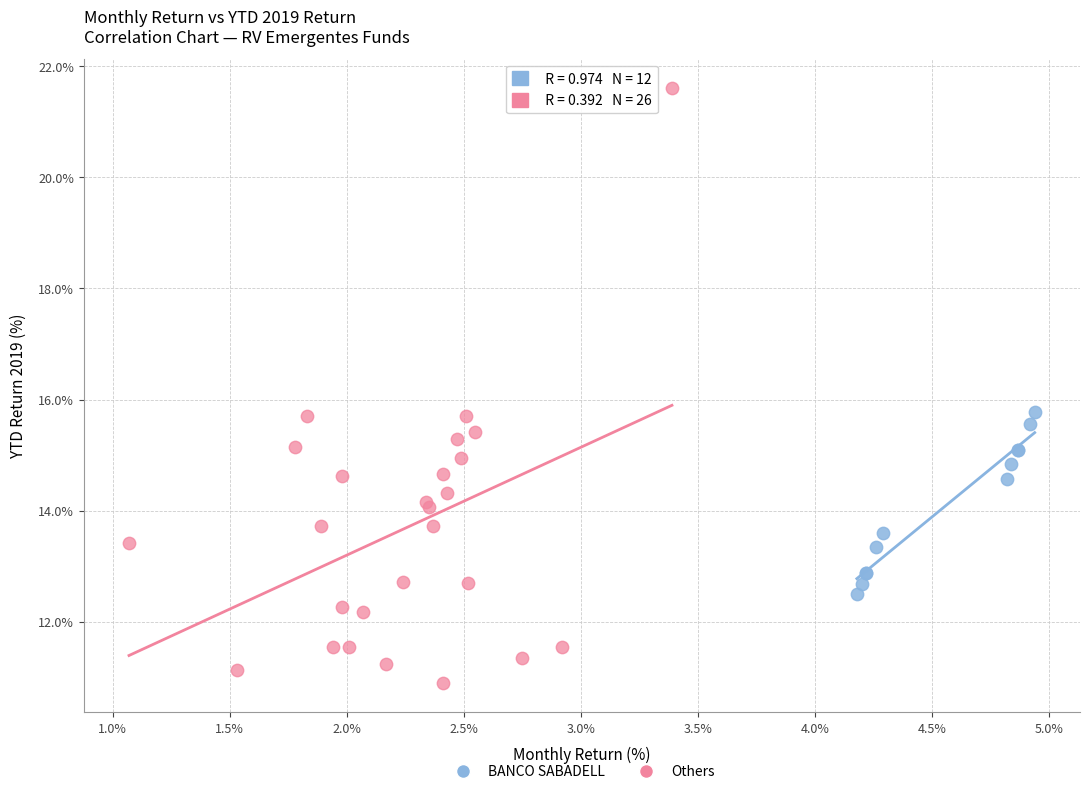

Which series contains the highest Y value?

Others